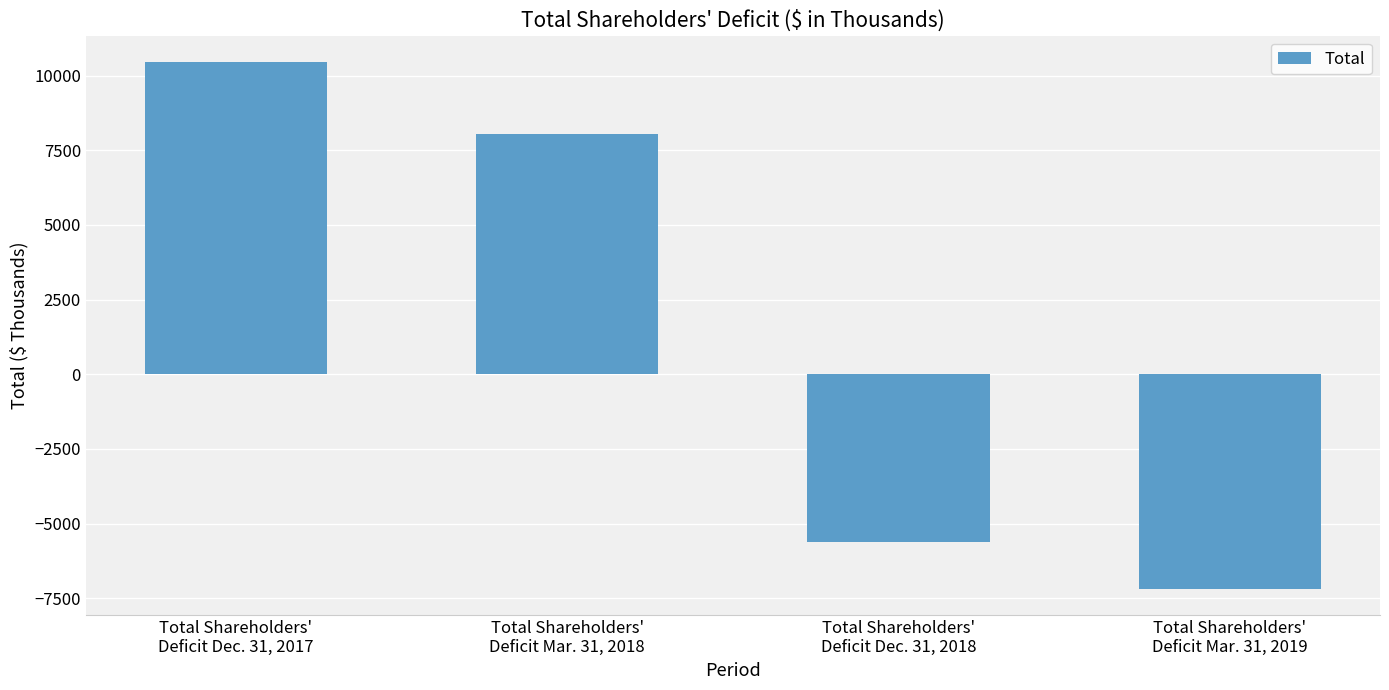

How many values are above zero?

2